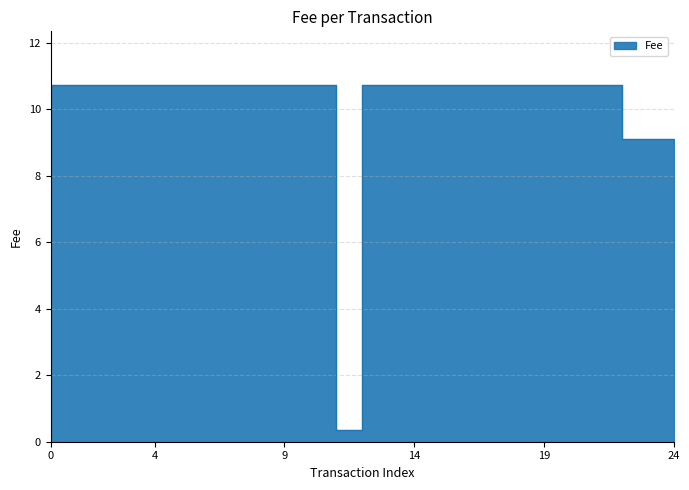

True or false: the data shows 2.4 at 2019-02-21 23:30:38.

False